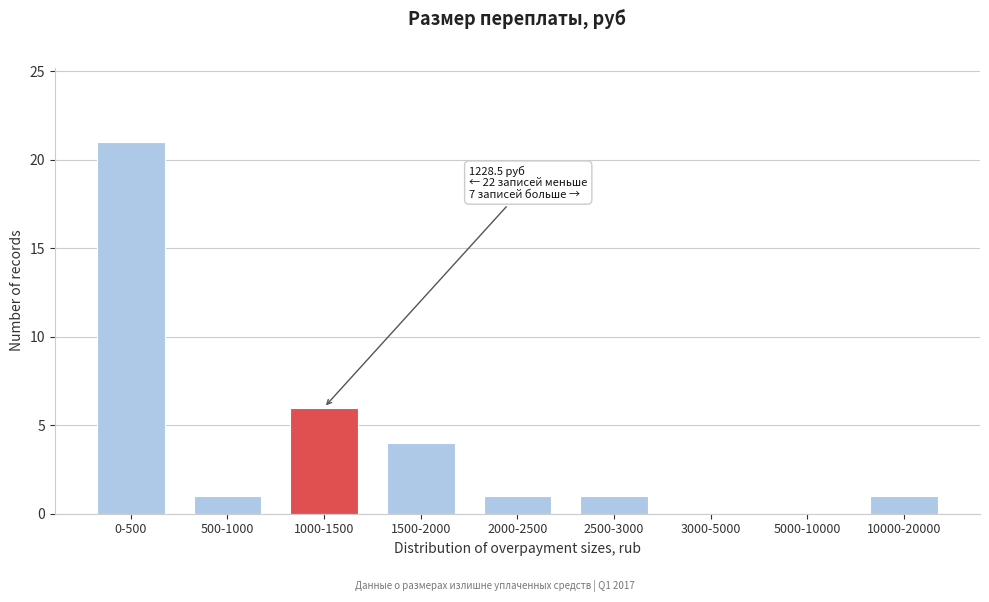

Reading right to left, list all the values displayed in this chart.

10000-20000=1	5000-10000=0	3000-5000=0	2500-3000=1	2000-2500=1	1500-2000=4	1000-1500=6	500-1000=1	0-500=21